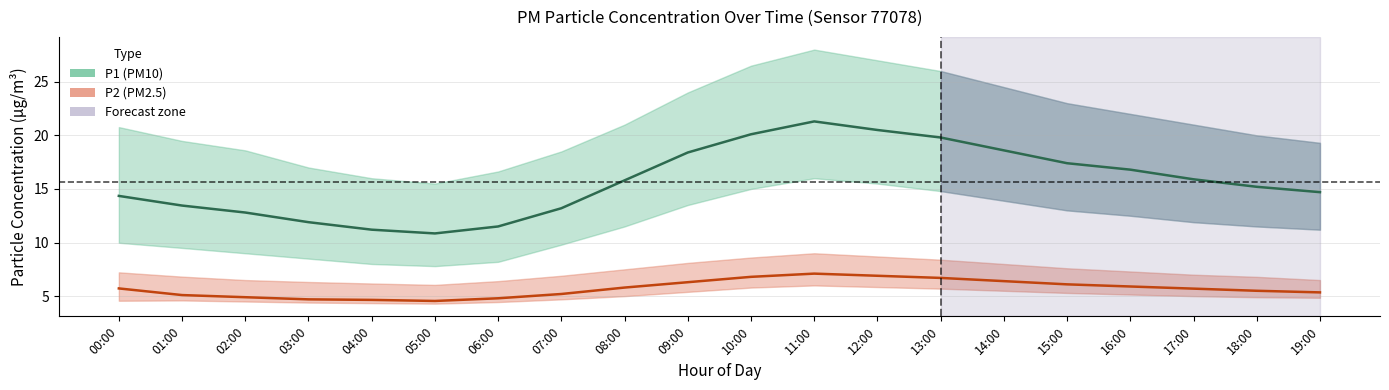

True or false: P2_upper and P1 intersect in this chart.

False